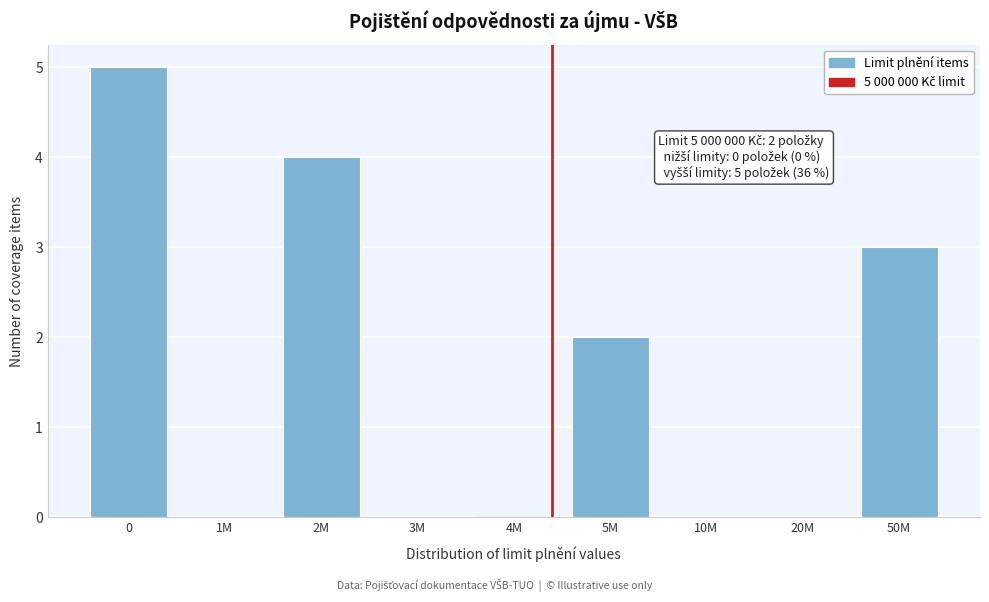

Reading left to right, what are all the values shown in this chart?

0=5	1M=0	2M=4	3M=0	4M=0	5M=2	10M=0	20M=0	50M=3